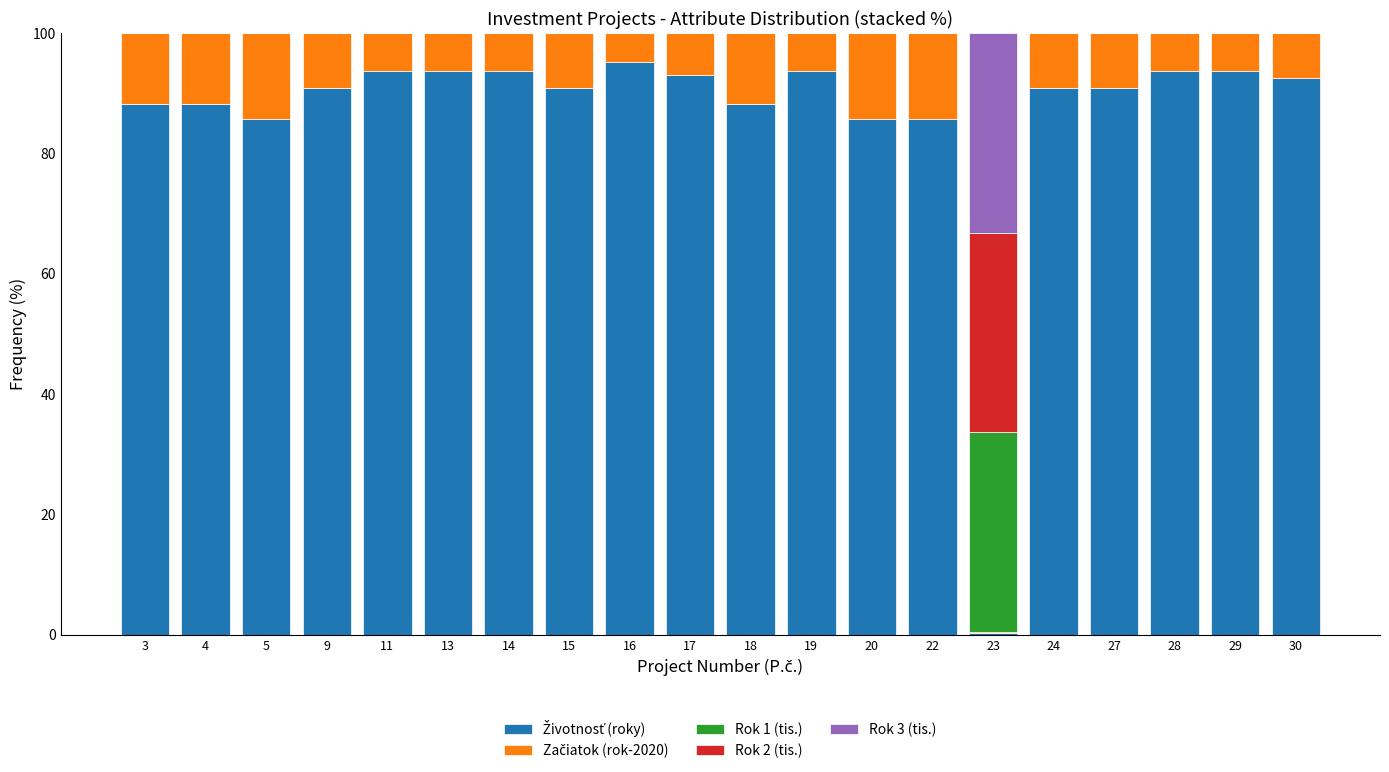

What is the total value across all series at 19?

100.0